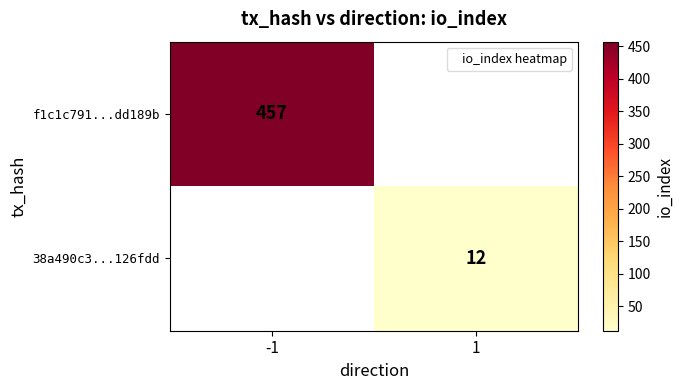

The 38a490c3...126fdd series shows 12 at 1. True or false?

True